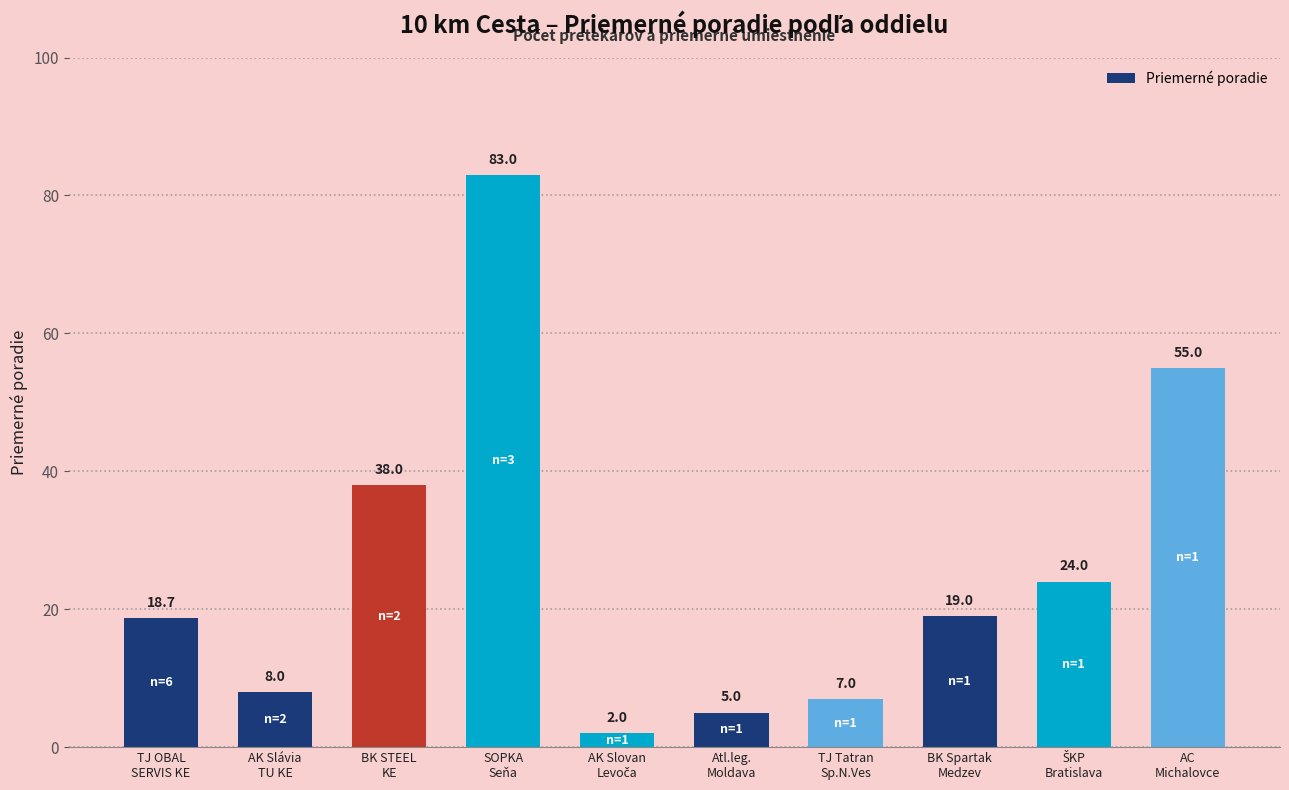

What is the greatest value displayed?

83.0